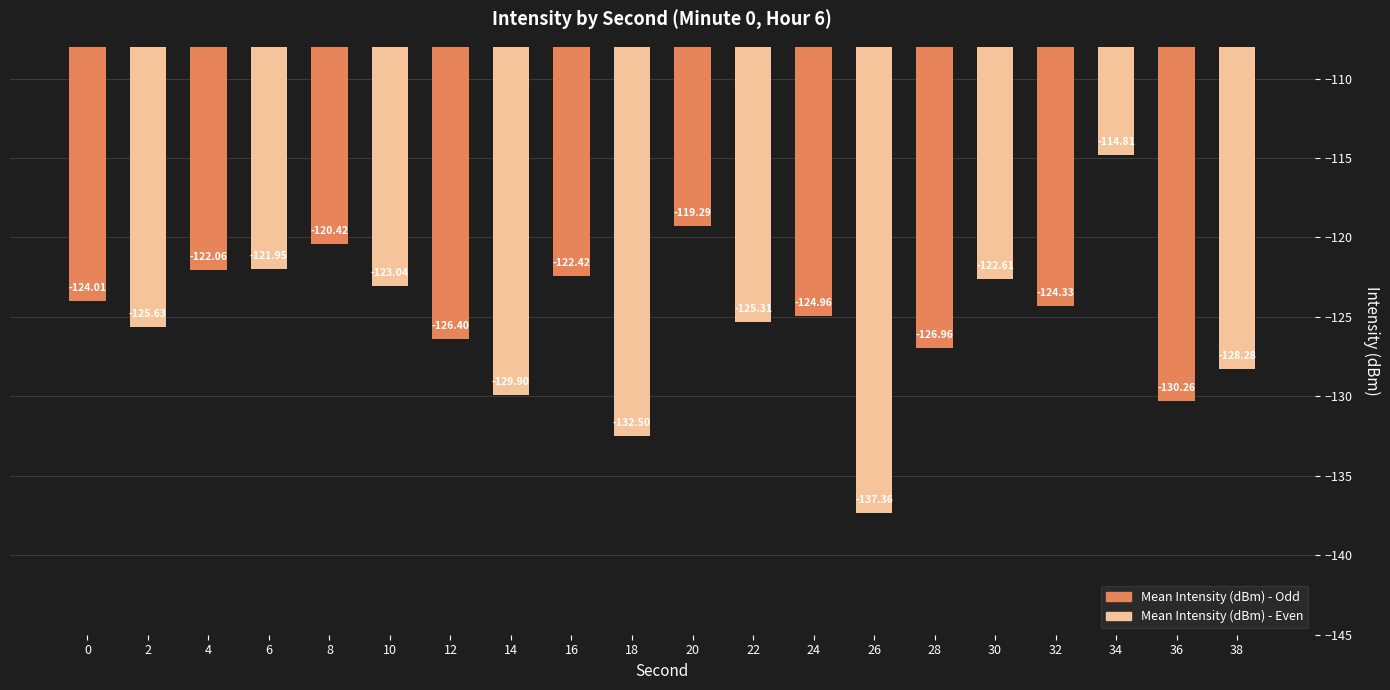

How many bars are there in total?

20